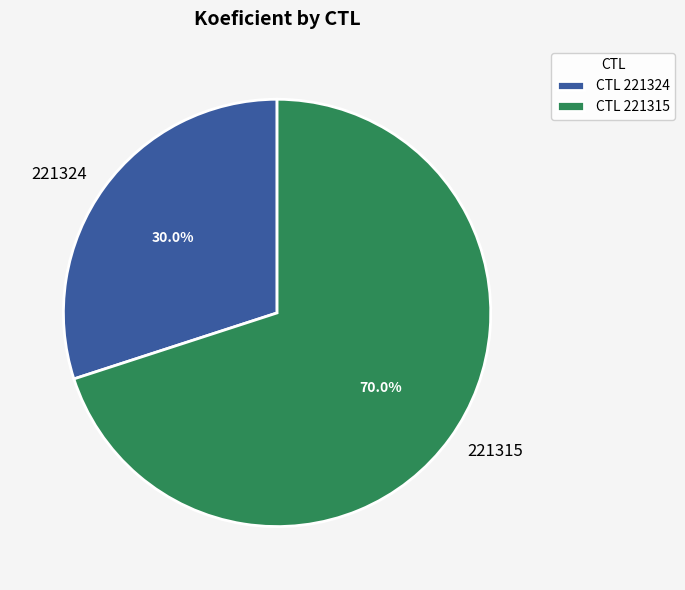

Count the number of slices in the pie.

2